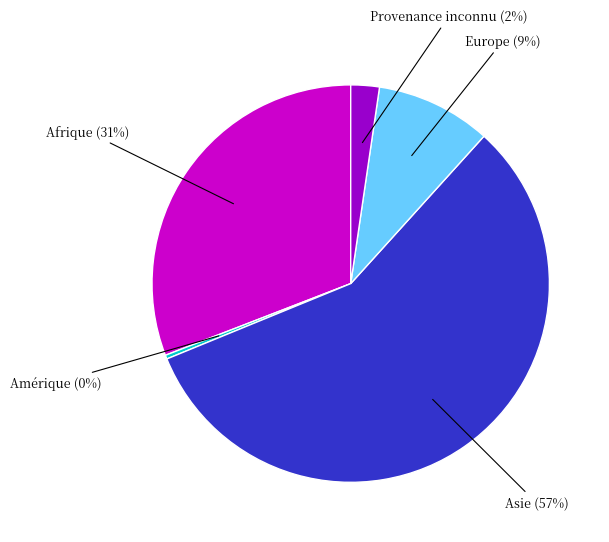

True or false: Asie (57%) accounts for 57% of the total.

True